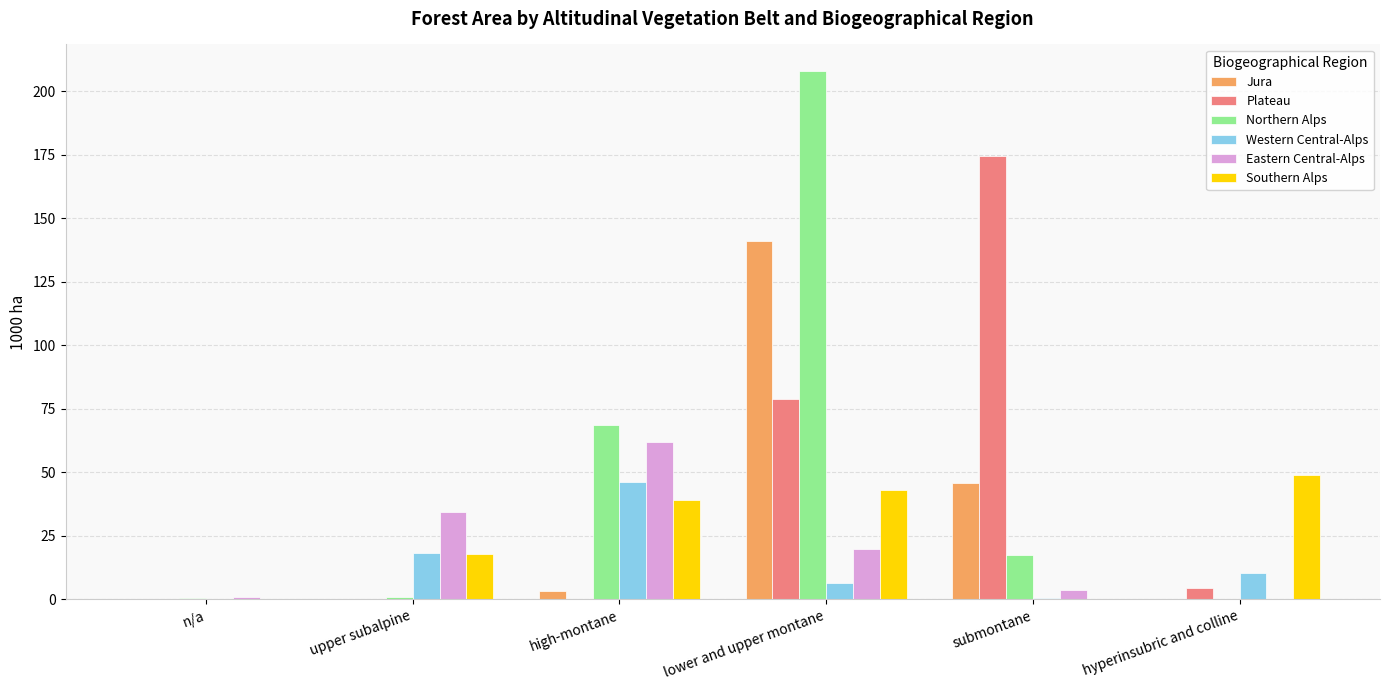

Is it true that Plateau equals 0.0 at high-montane?

True